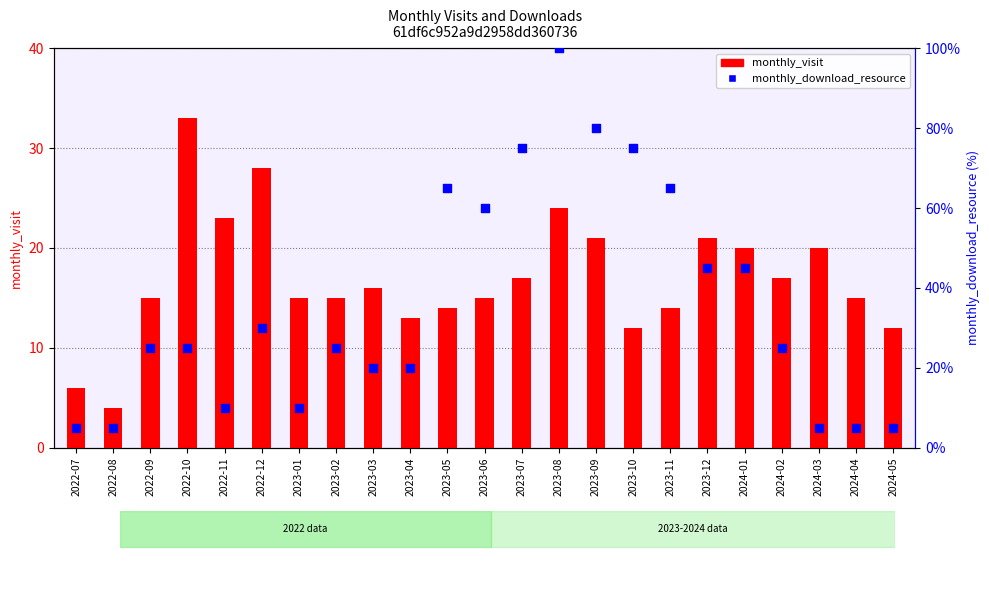

What is the total value across all series at 2022-07?

11